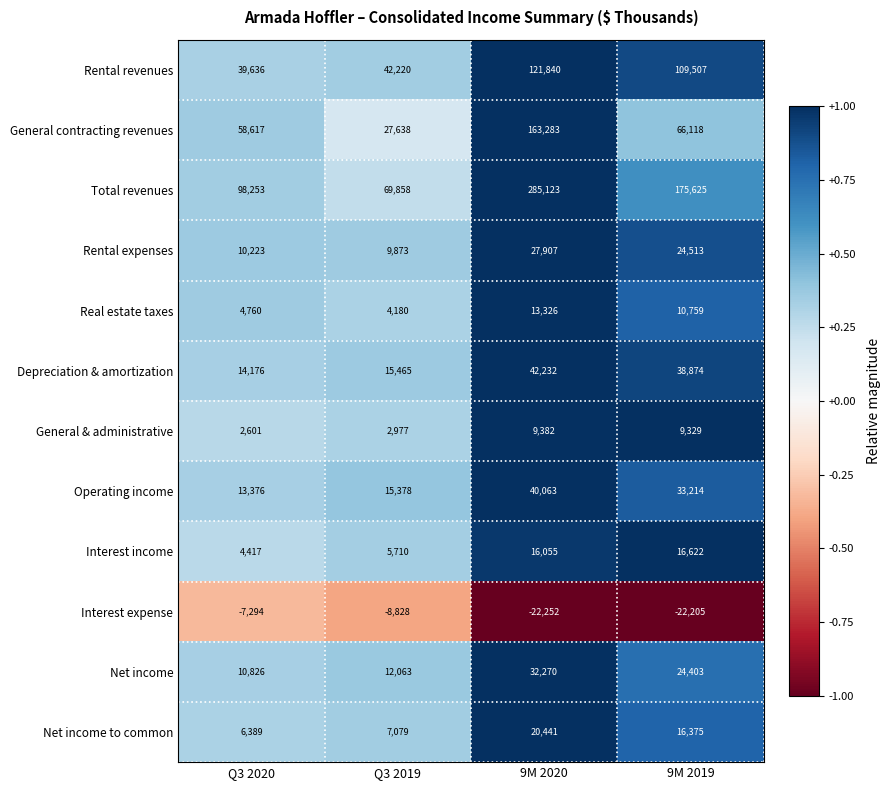

Rank the series by their maximum value, from lowest to highest.

Interest expense, General & administrative, Real estate taxes, Interest income, Net income to common, Rental expenses, Net income, Operating income, Depreciation & amortization, Rental revenues, General contracting revenues, Total revenues